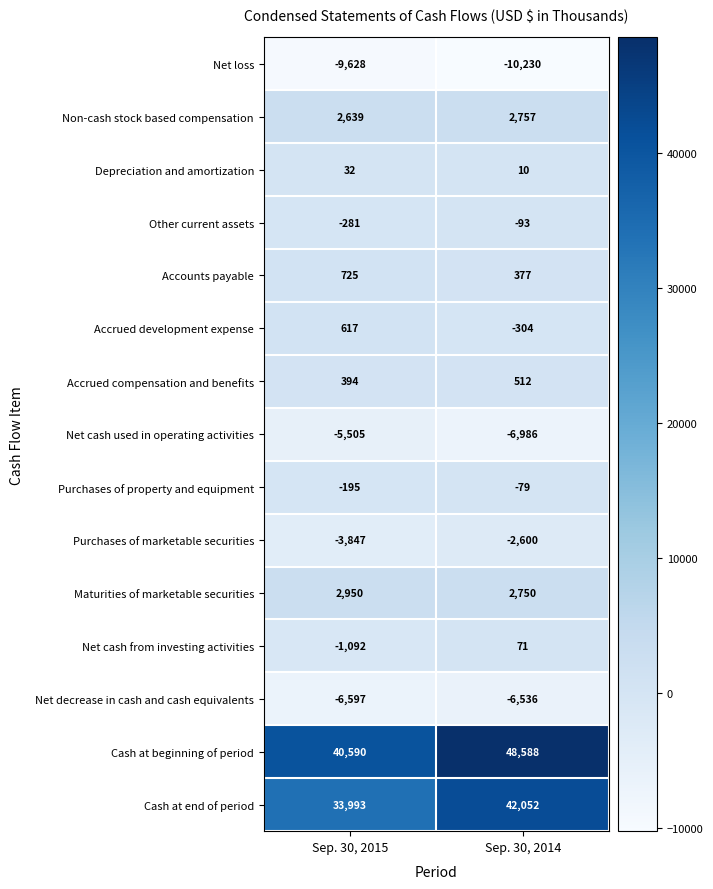

Reading left to right, transcribe all the data shown in this chart.

Net loss: Sep. 30, 2015=-9628	Sep. 30, 2014=-10230
Non-cash stock based compensation: Sep. 30, 2015=2639	Sep. 30, 2014=2757
Depreciation and amortization: Sep. 30, 2015=32	Sep. 30, 2014=10
Other current assets: Sep. 30, 2015=-281	Sep. 30, 2014=-93
Accounts payable: Sep. 30, 2015=725	Sep. 30, 2014=377
Accrued development expense: Sep. 30, 2015=617	Sep. 30, 2014=-304
Accrued compensation and benefits: Sep. 30, 2015=394	Sep. 30, 2014=512
Net cash used in operating activities: Sep. 30, 2015=-5505	Sep. 30, 2014=-6986
Purchases of property and equipment: Sep. 30, 2015=-195	Sep. 30, 2014=-79
Purchases of marketable securities: Sep. 30, 2015=-3847	Sep. 30, 2014=-2600
Maturities of marketable securities: Sep. 30, 2015=2950	Sep. 30, 2014=2750
Net cash from investing activities: Sep. 30, 2015=-1092	Sep. 30, 2014=71
Net decrease in cash and cash equivalents: Sep. 30, 2015=-6597	Sep. 30, 2014=-6536
Cash at beginning of period: Sep. 30, 2015=40590	Sep. 30, 2014=48588
Cash at end of period: Sep. 30, 2015=33993	Sep. 30, 2014=42052